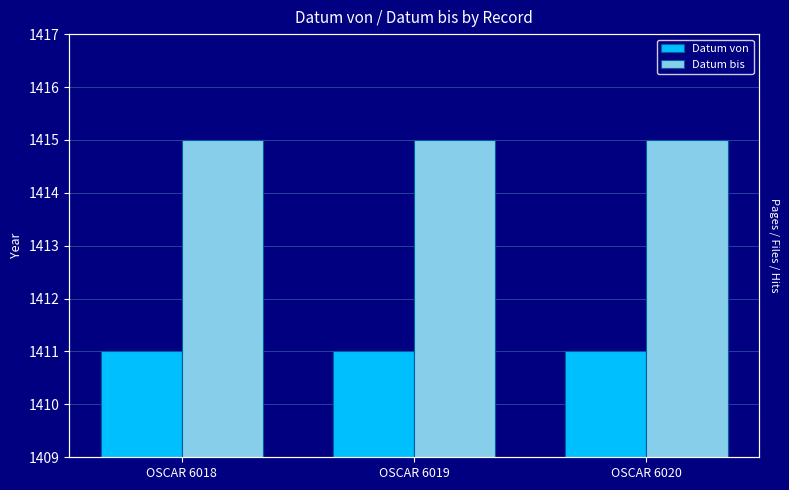

Which label corresponds to the smallest value in the chart?

OSCAR 6018